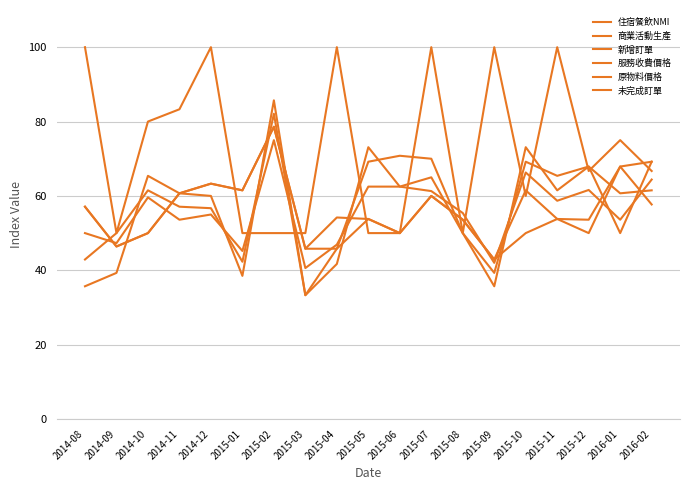

Count the number of data series in this chart.

6